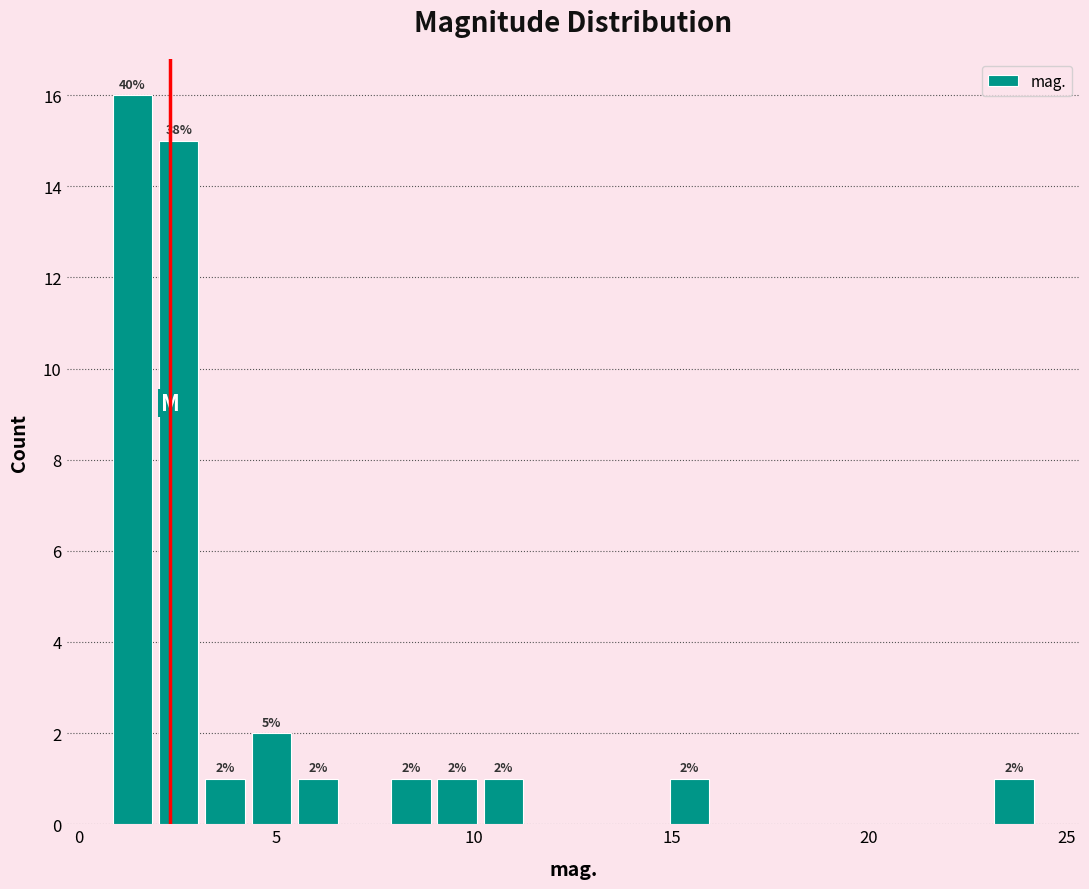

Around what value on the x-axis is the tallest bar? Give the approximate position of its centre, as read against the axis.

1.5